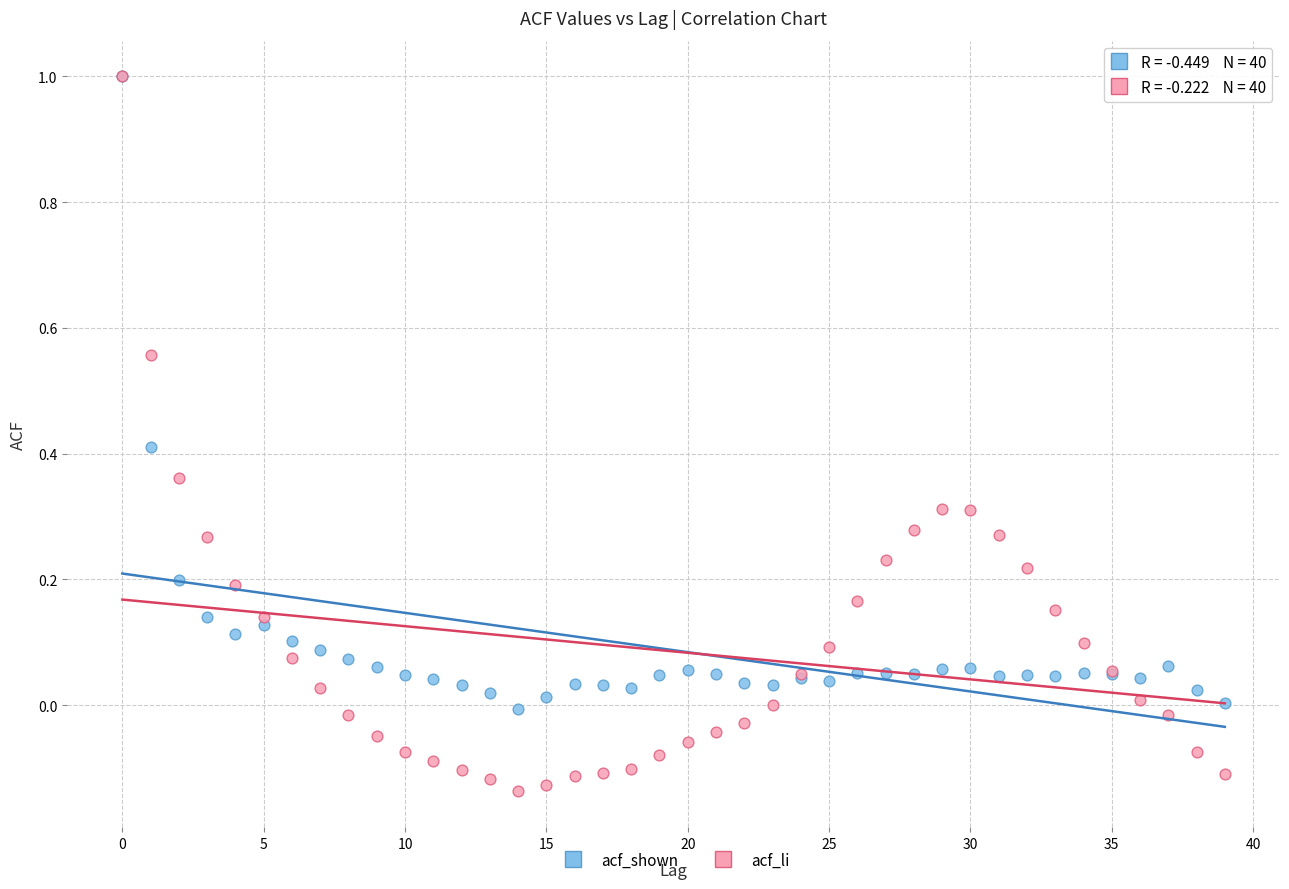

Which series contains the lowest Y value?

acf_li